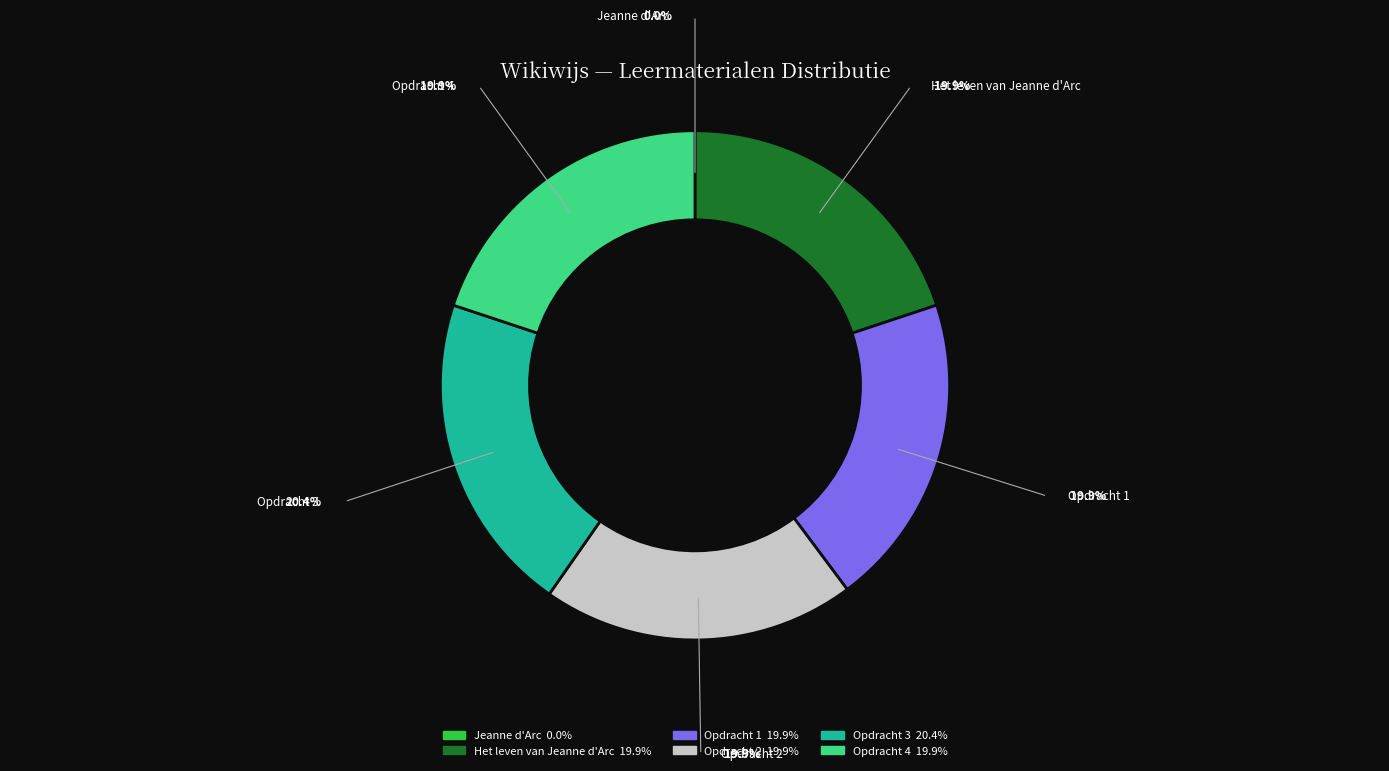

Is the sum of Opdracht 1 and Opdracht 4 greater than half?

No